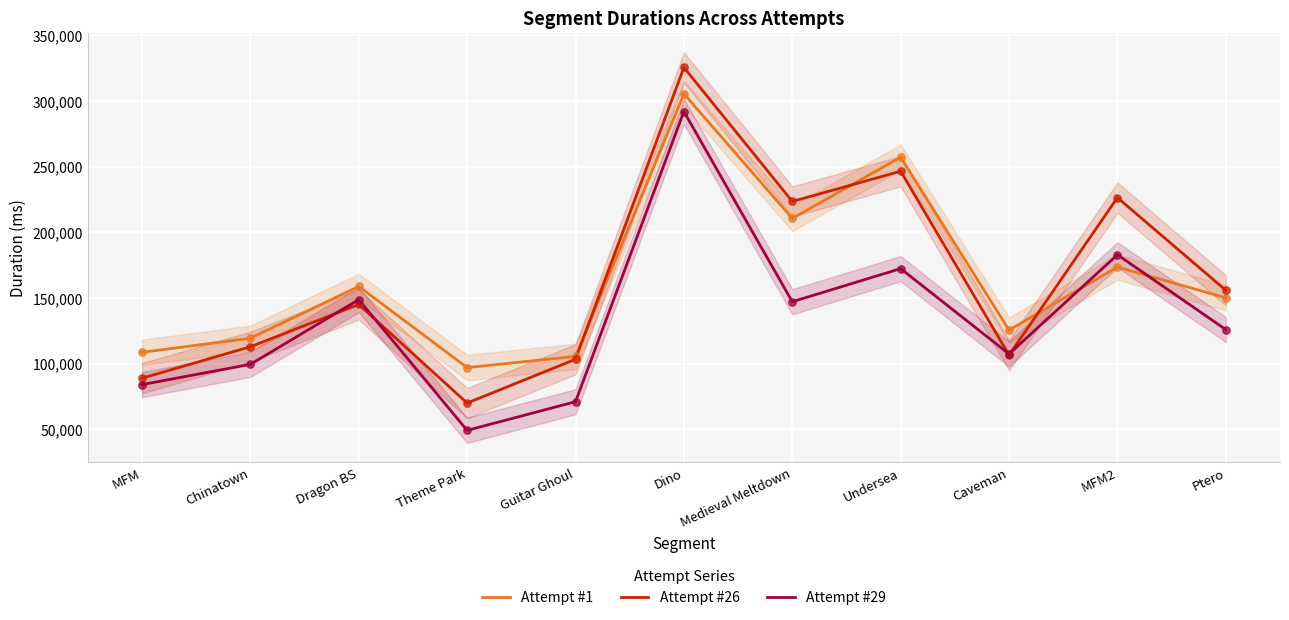

Which series contains the lowest Y value?

Attempt #29